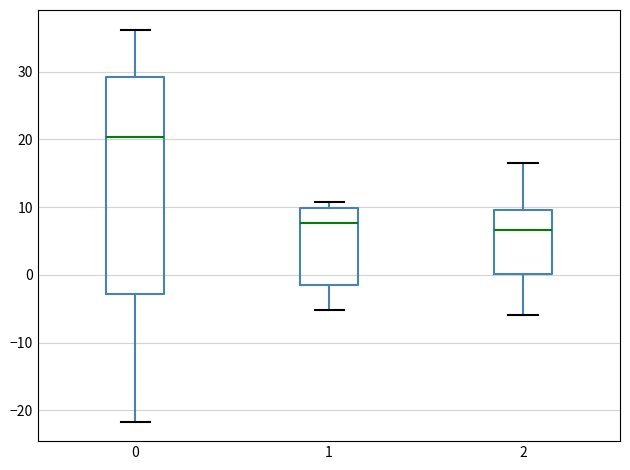

Reading left to right, transcribe this box plot: for each box, give where its median line is, the range the box spans, and where its two whiskers end, as read against the y-axis. The values are not printed on the chart, so give them approximately, as read against the axis.

0: median 20, box -3 to 29, whiskers -22 to 36
1: median 8, box -1 to 10, whiskers -5 to 11
2: median 7, box 0 to 10, whiskers -6 to 17